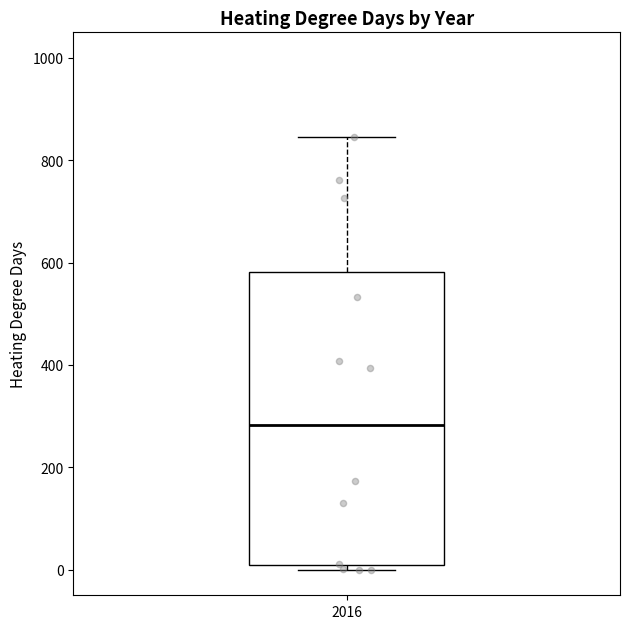

Where does the upper whisker of the box at x = 2016 end on the y-axis? The values are not printed on the chart, so give them approximately, as read against the axis.

840